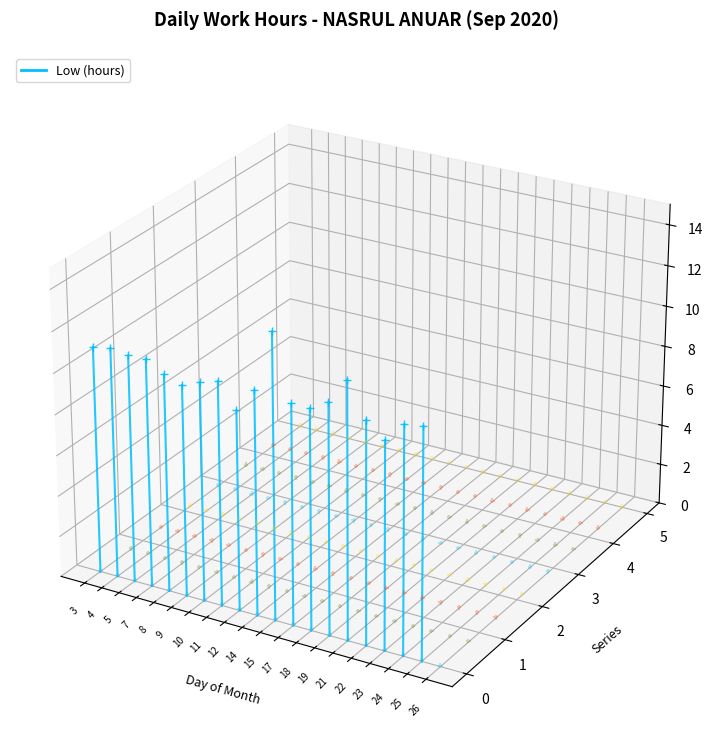

Which has a higher value, 3 or 4?

4